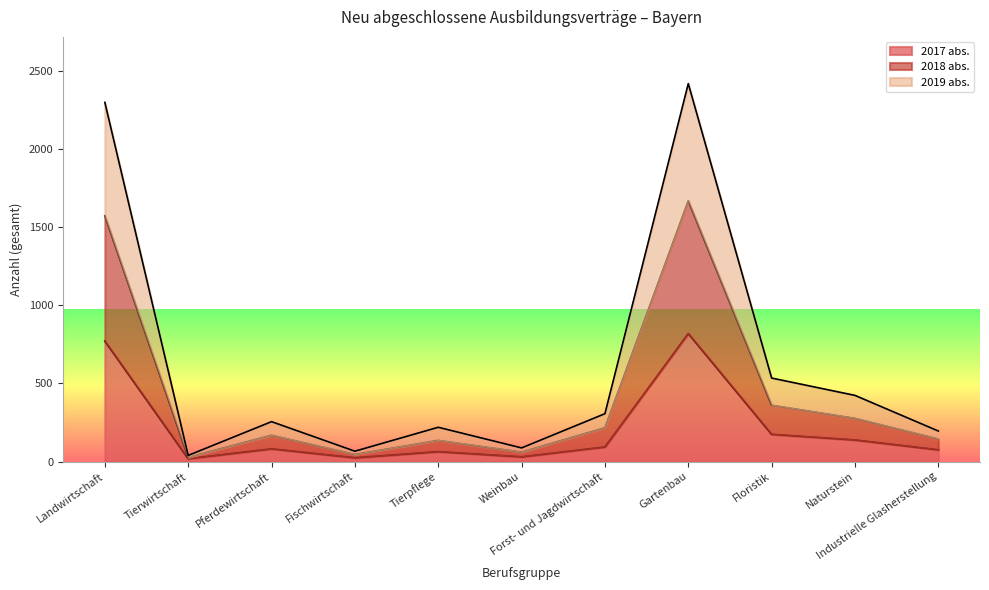

What is the label of the 11th point from the left?

Industrielle Glasherstellung